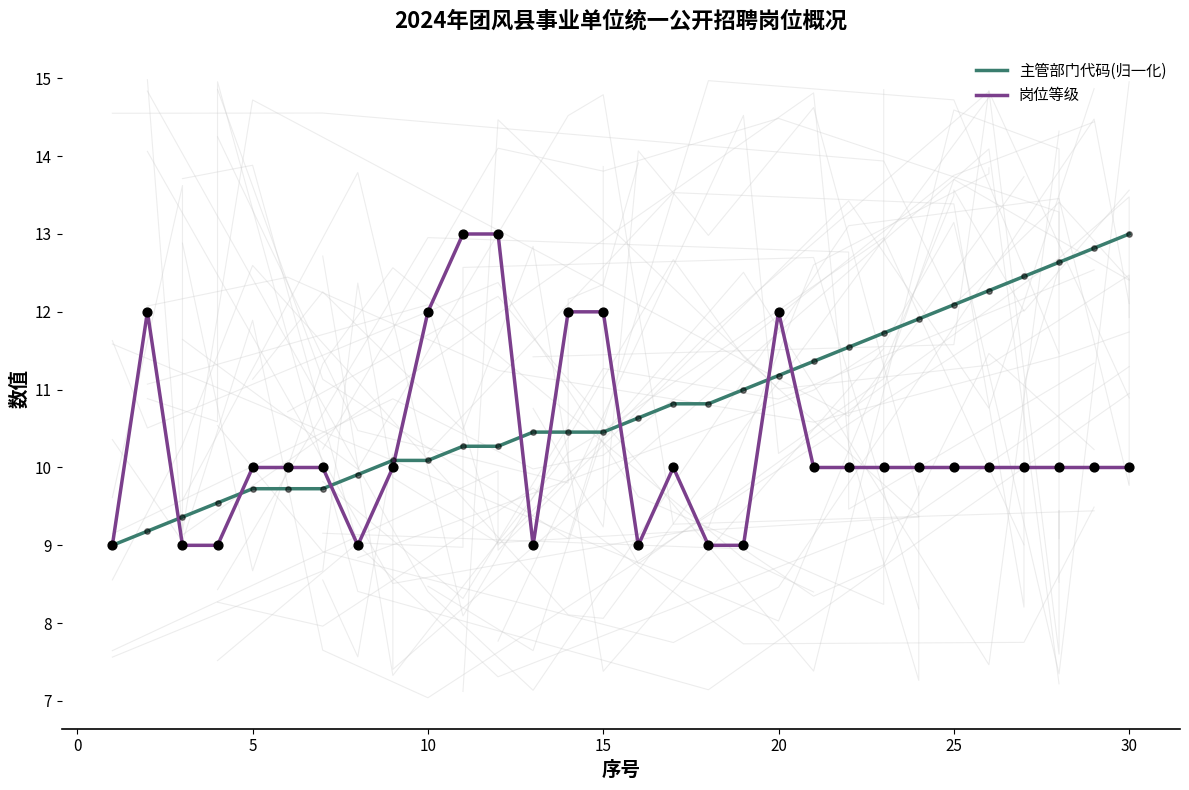

At how many categories does at least one series exceed 10?

23